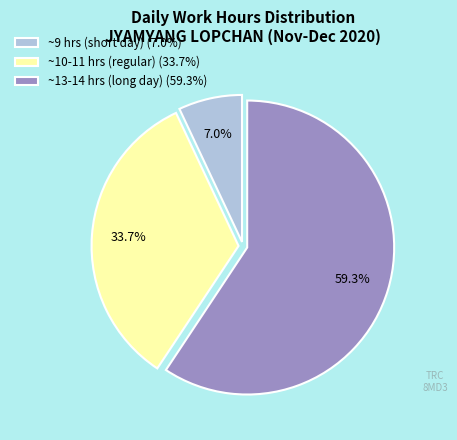

What is the largest slice in the pie chart?

~13-14 hrs (long day) (59.3%)